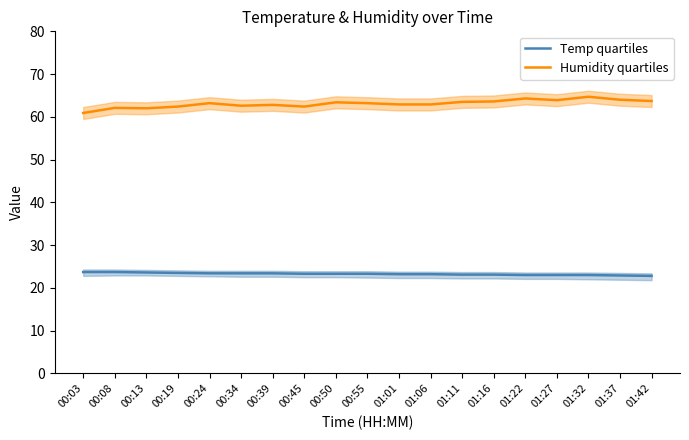

Reading left to right, list all the values displayed in this chart.

Temp quartiles: 23.7	23.7	23.6	23.5	23.4	23.4	23.4	23.3	23.3	23.3	23.2	23.2	23.1	23.1	23.0	23.0	23.0	22.9	22.8
Humidity quartiles: 60.9	62.1	62.0	62.4	63.2	62.6	62.8	62.4	63.4	63.2	62.9	62.9	63.5	63.6	64.3	63.9	64.7	64.0	63.7